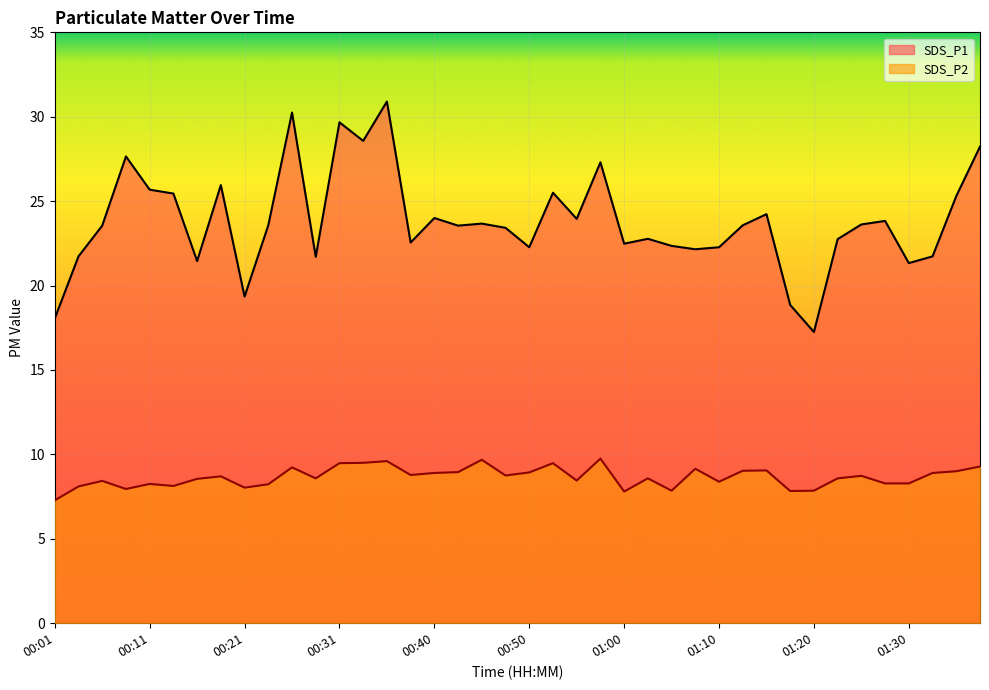

Is it true that SDS_P1 equals 8.5 at 00:43?

False